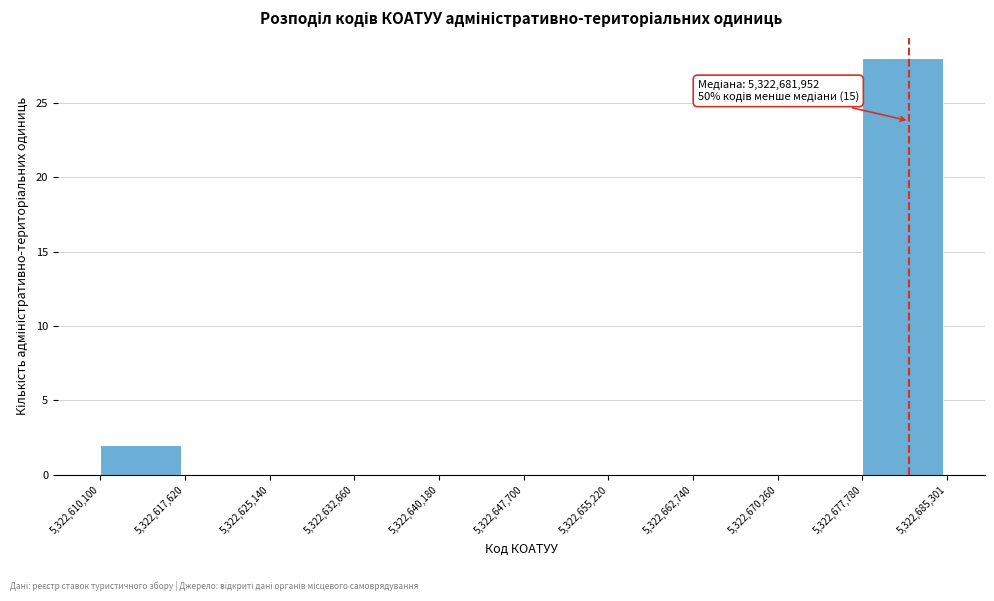

Over which range of the x-axis is the bar tallest?

5,322,677,780 to 5,322,685,301